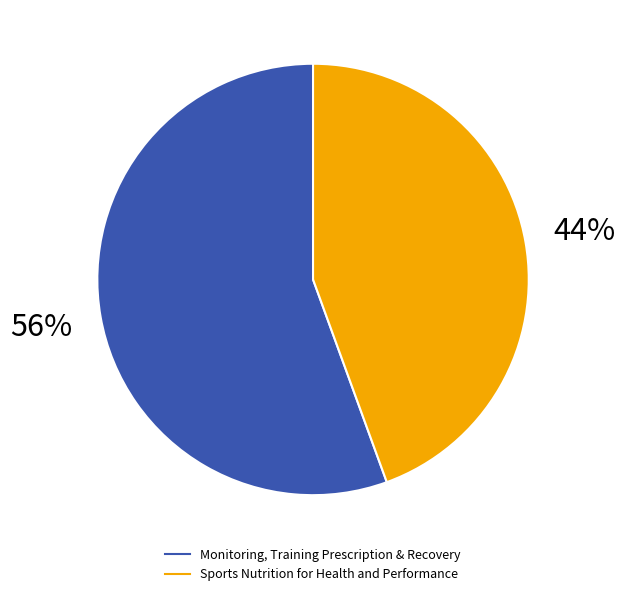

To the nearest percent, what is the combined percentage of Monitoring, Training Prescription & Recovery and Sports Nutrition for Health and Performance?

100%